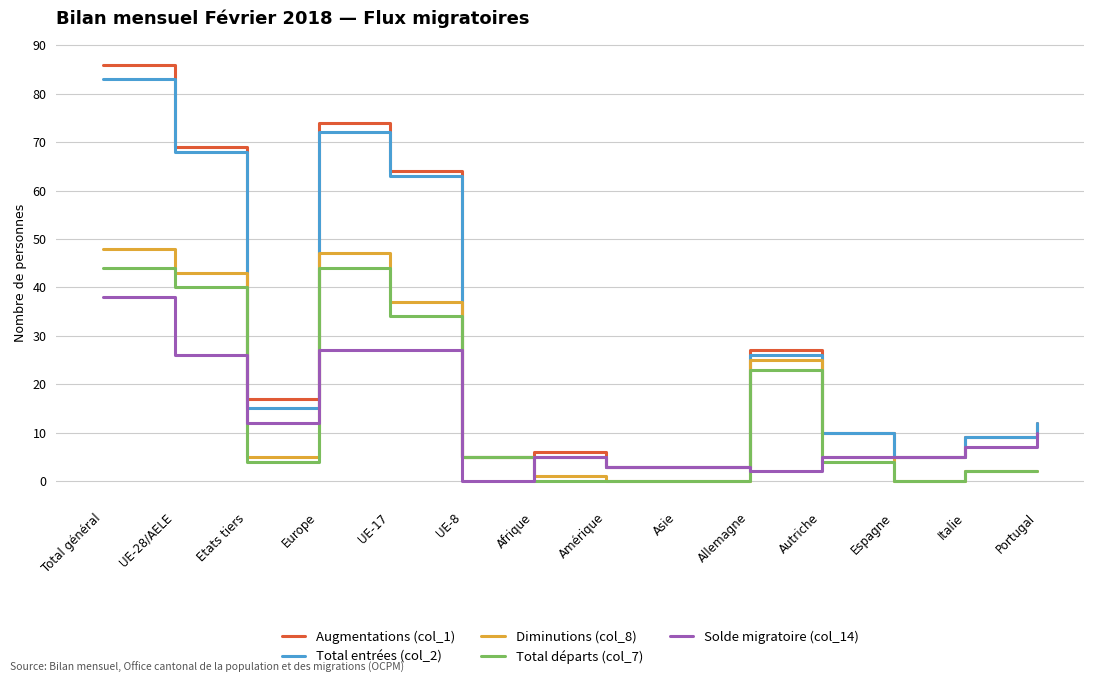

The value of Diminutions (col_8) at Amérique is 0. True or false?

True